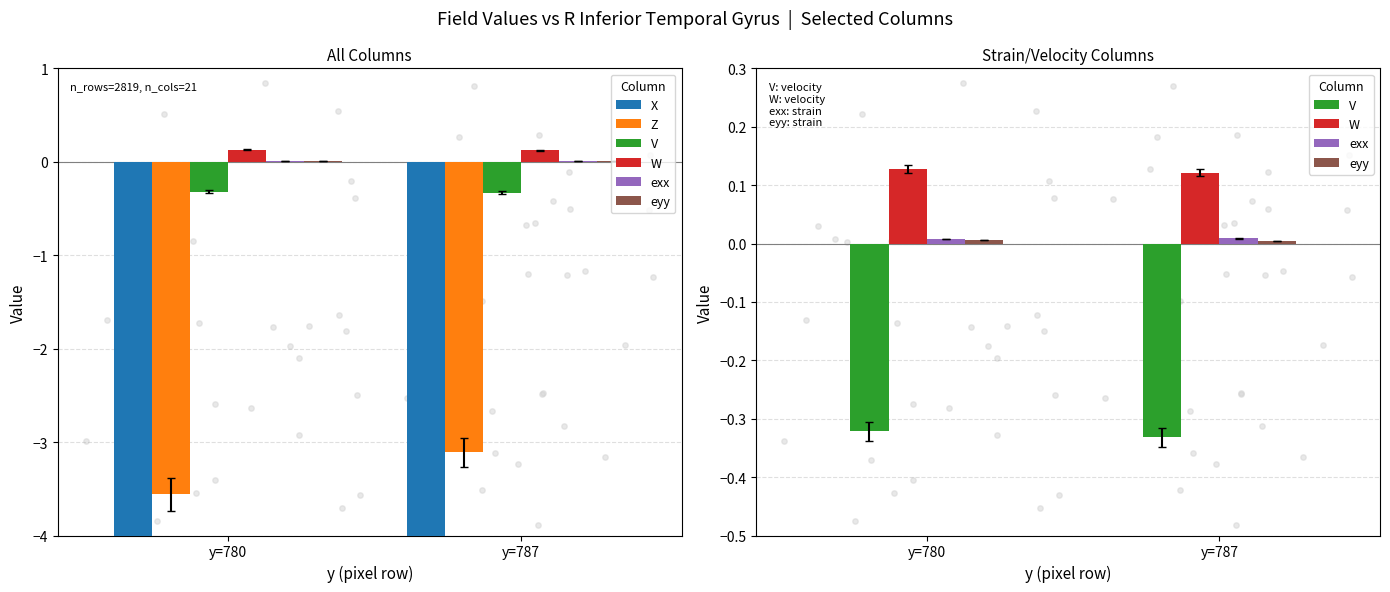

At which category is the sum across all series the highest?

y=787